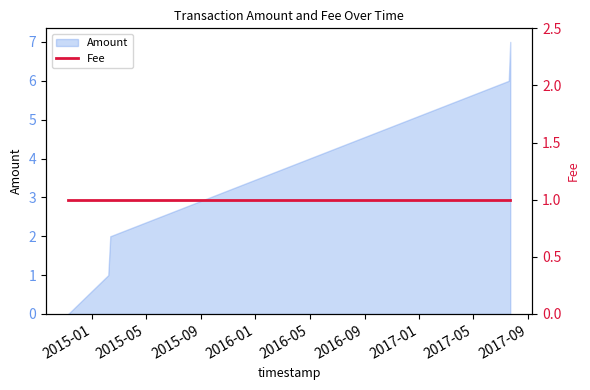

Reading left to right, list all the values displayed in this chart.

0	0	1	2	6	7